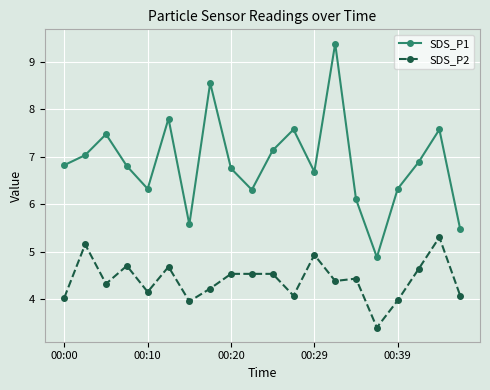

What is the average value of the SDS_P1 series?

6.9